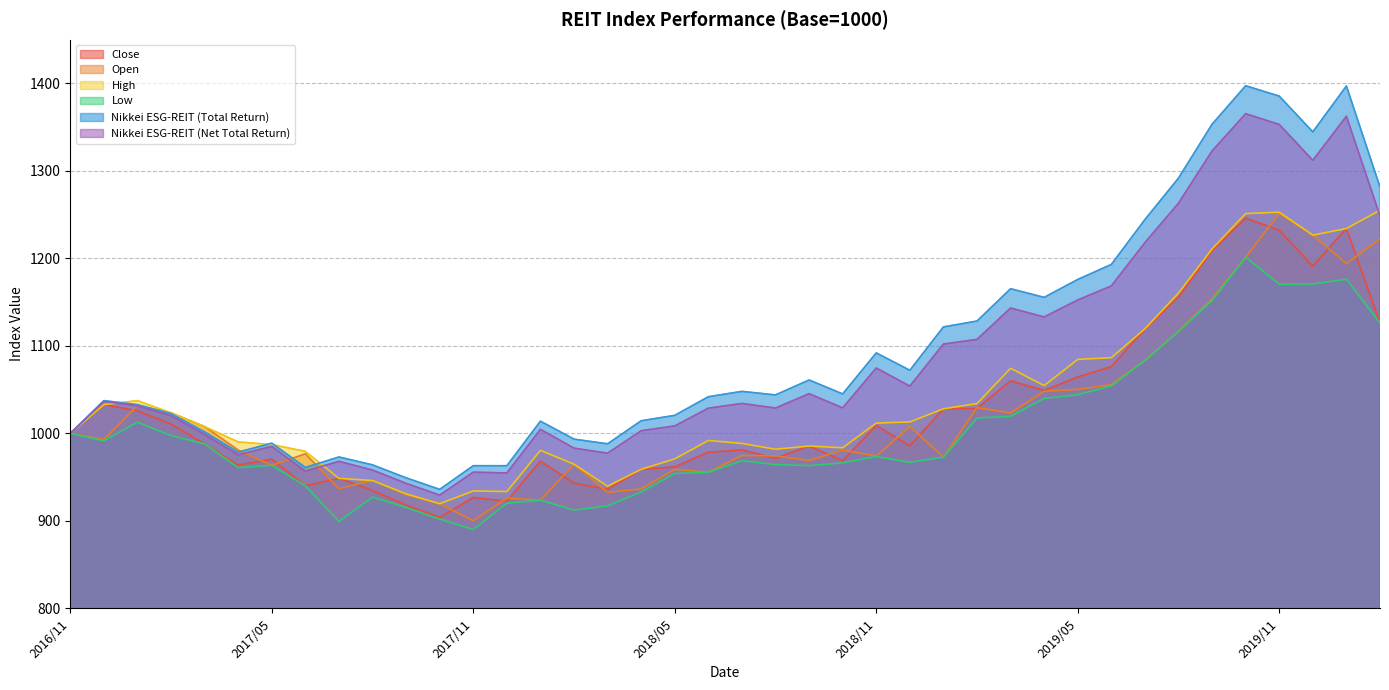

How many interior local peaks does the Close series have?

11